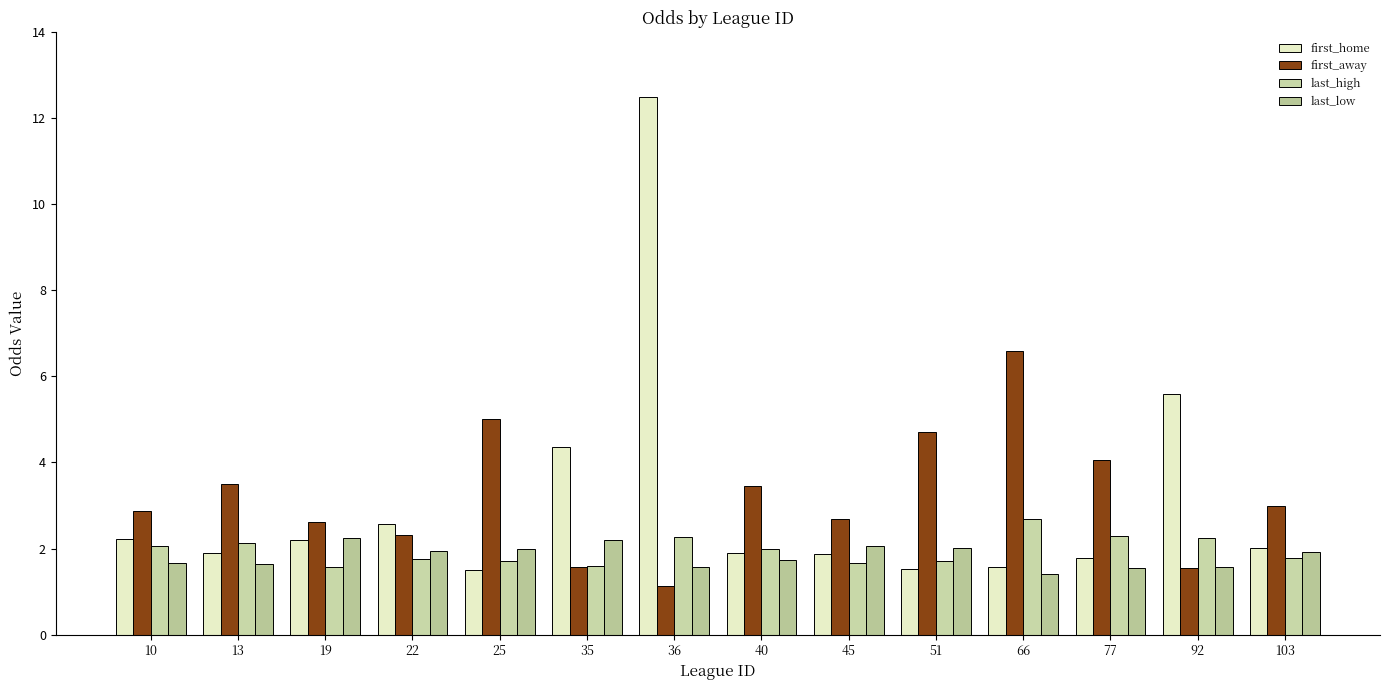

Which series changed the most between 45 and 66?

first_away